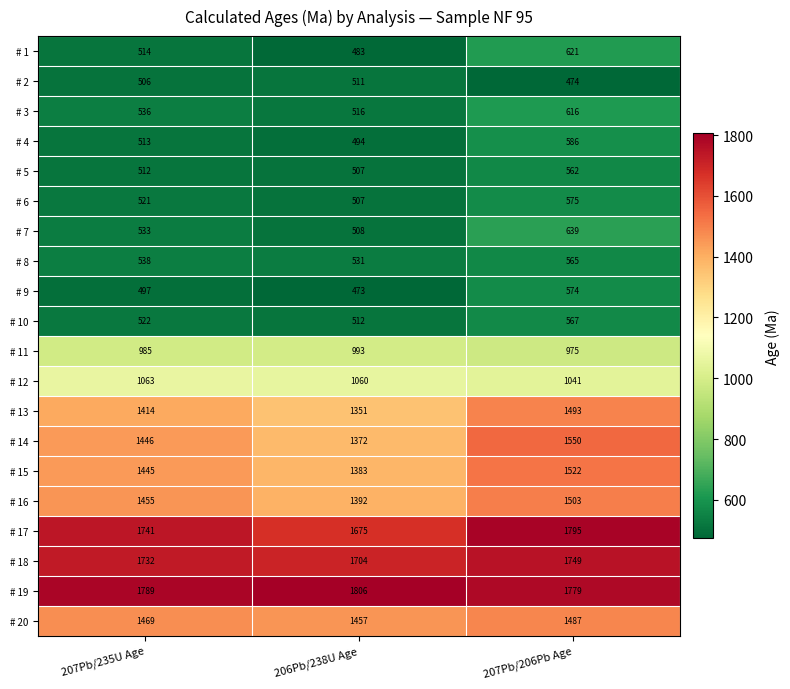

What is the total value across all series at 207Pb/235U Age?

19731